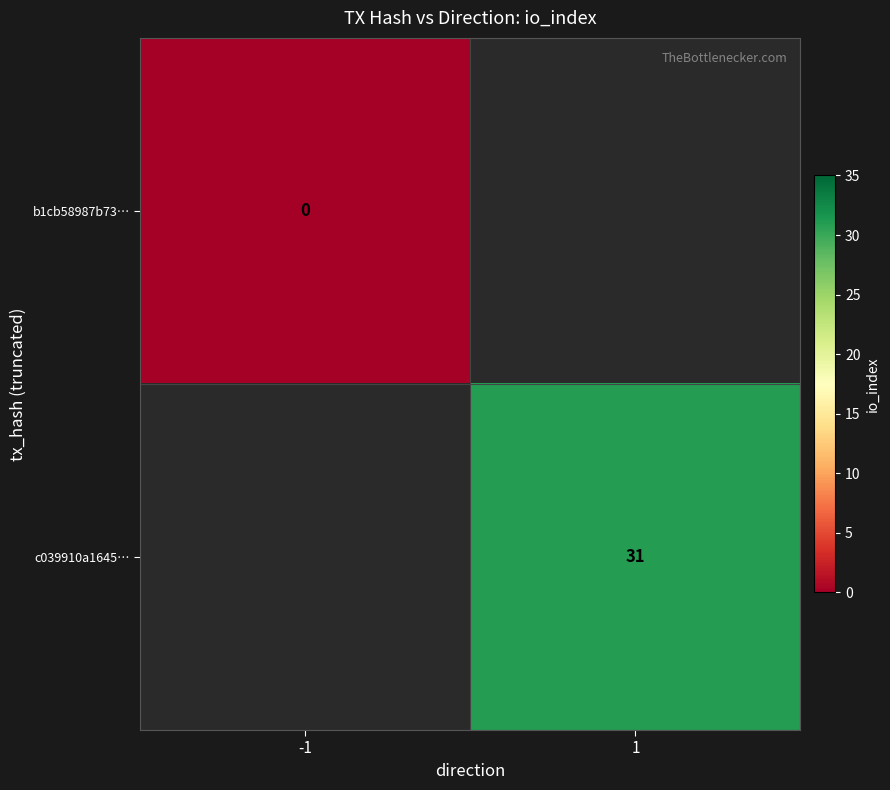

The value of c039910a1645… at 1 is 31. True or false?

True